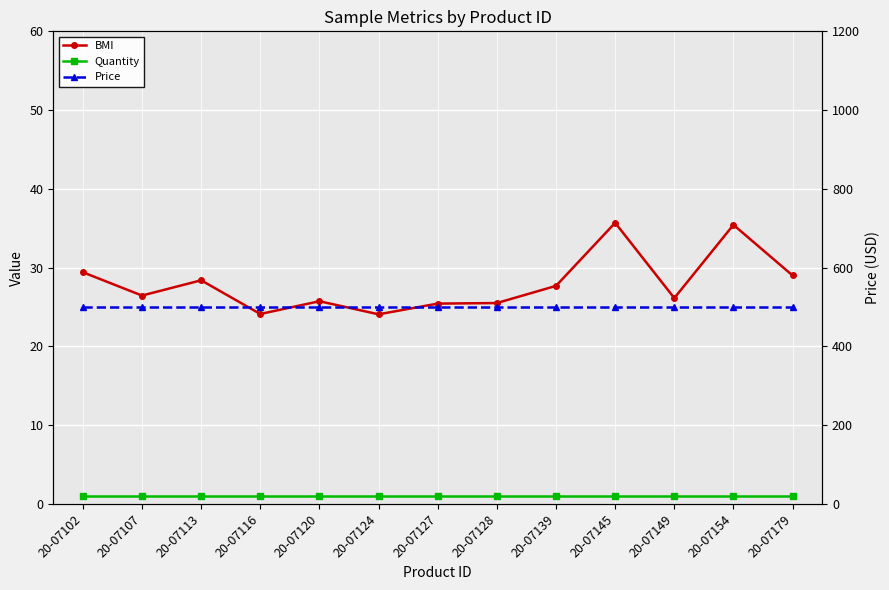

At how many categories does at least one series exceed 475?

13